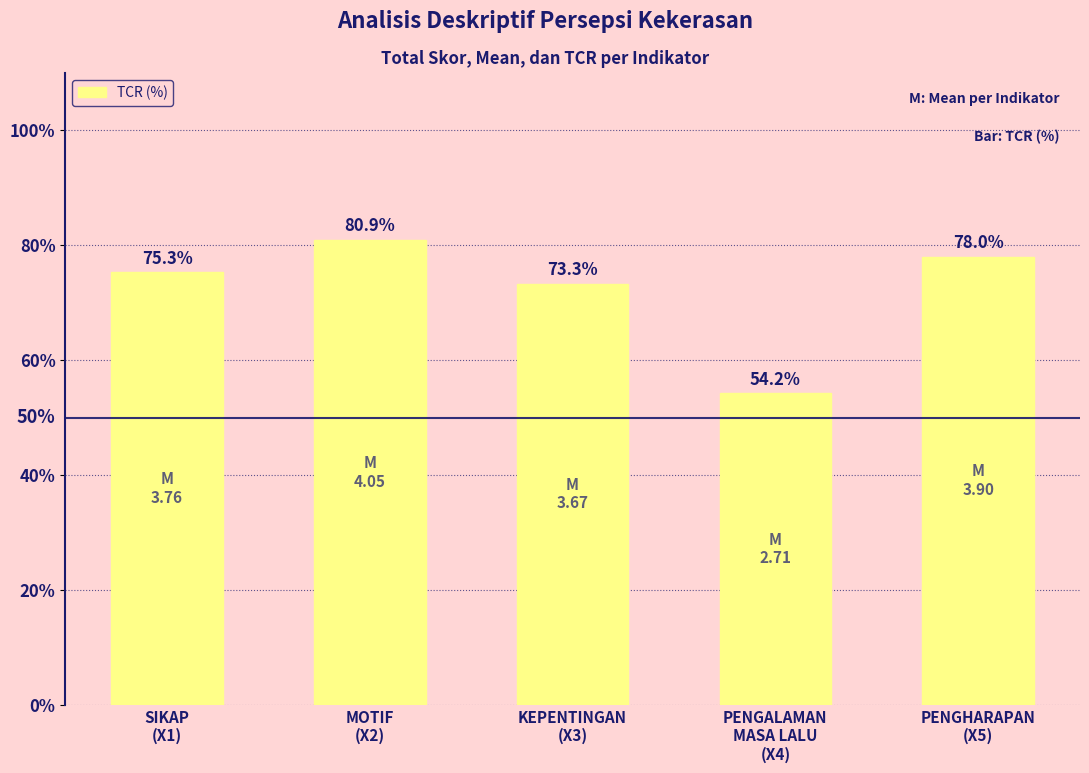

The chart shows a value of 80.0 at PENGALAMAN
MASA LALU
(X4). True or false?

False